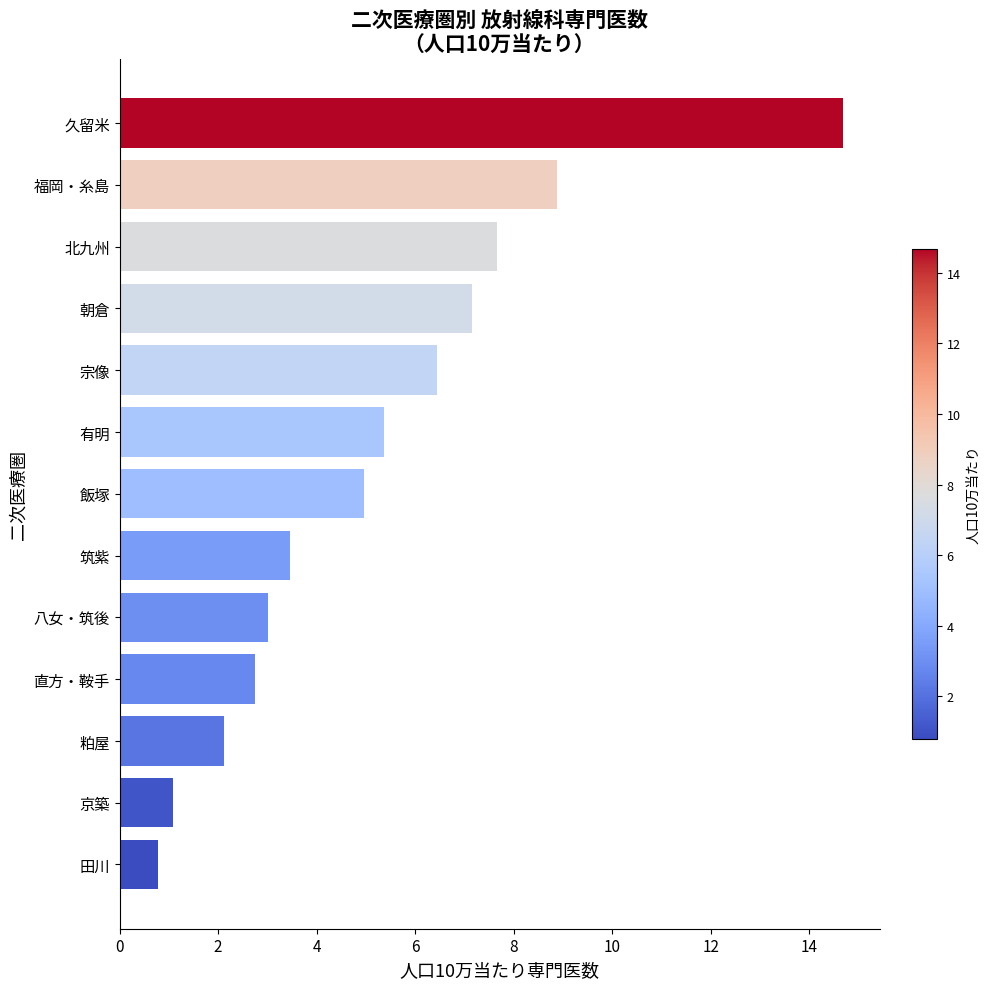

List the labels in order of value, largest first.

久留米, 福岡・糸島, 北九州, 朝倉, 宗像, 有明, 飯塚, 筑紫, 八女・筑後, 直方・鞍手, 粕屋, 京築, 田川